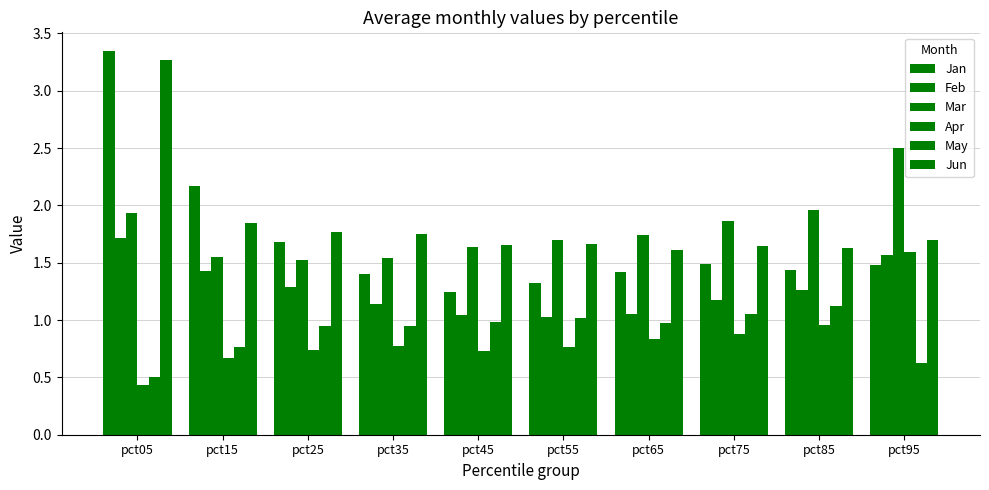

True or false: May has a value of 0.8 at pct15.

True